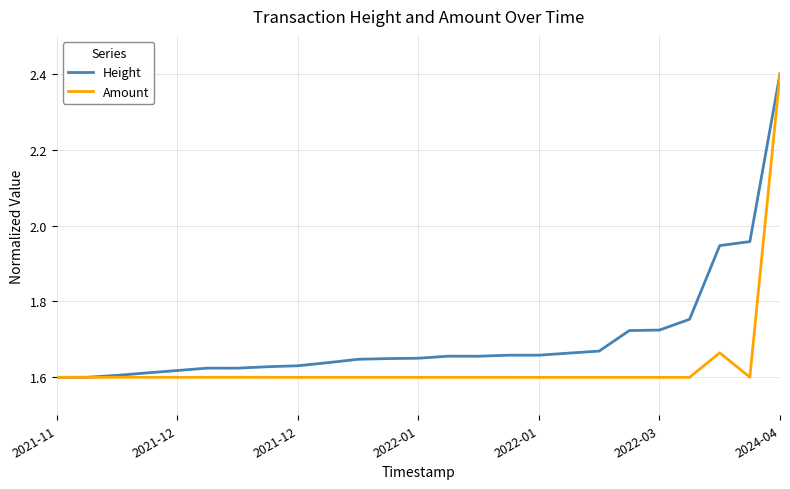

What is the maximum value for Amount?

2.4